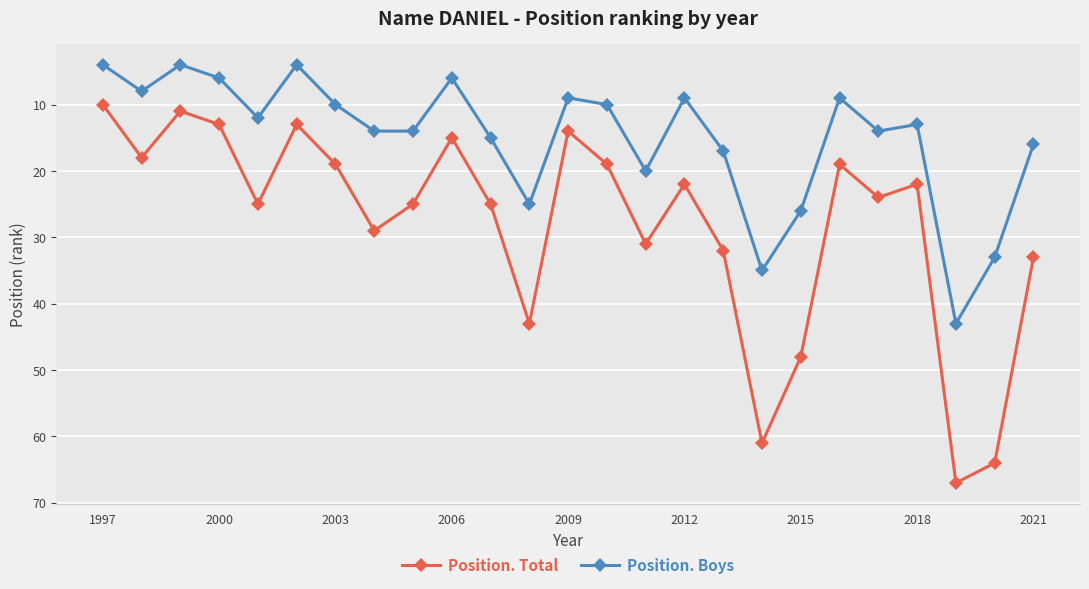

What is the sum of all Position. Boys values?

376